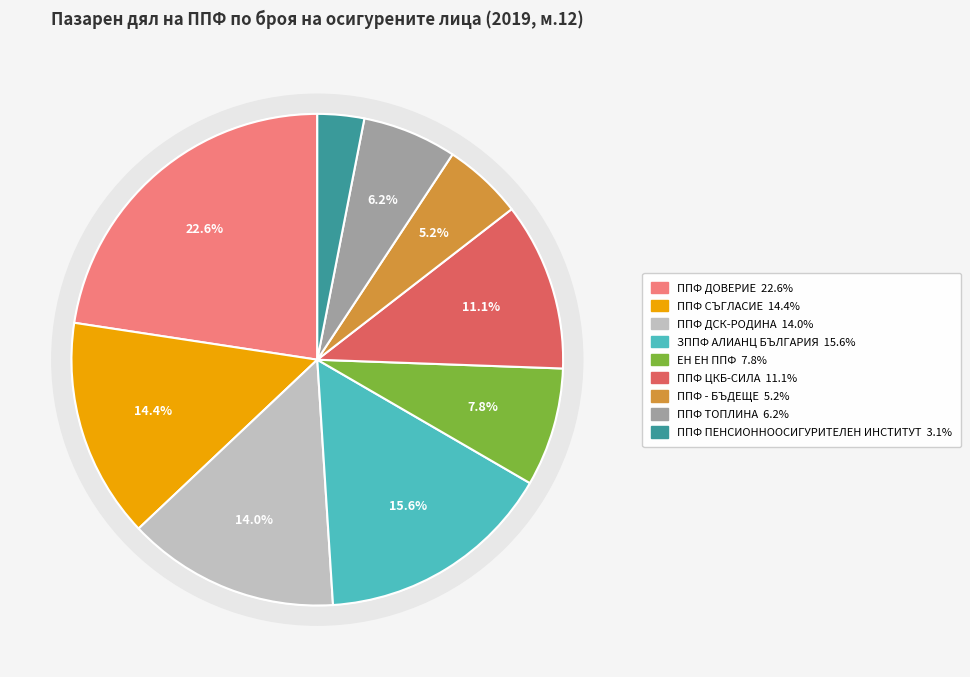

The ЕН ЕН ППФ slice represents 17% of the pie. True or false?

False